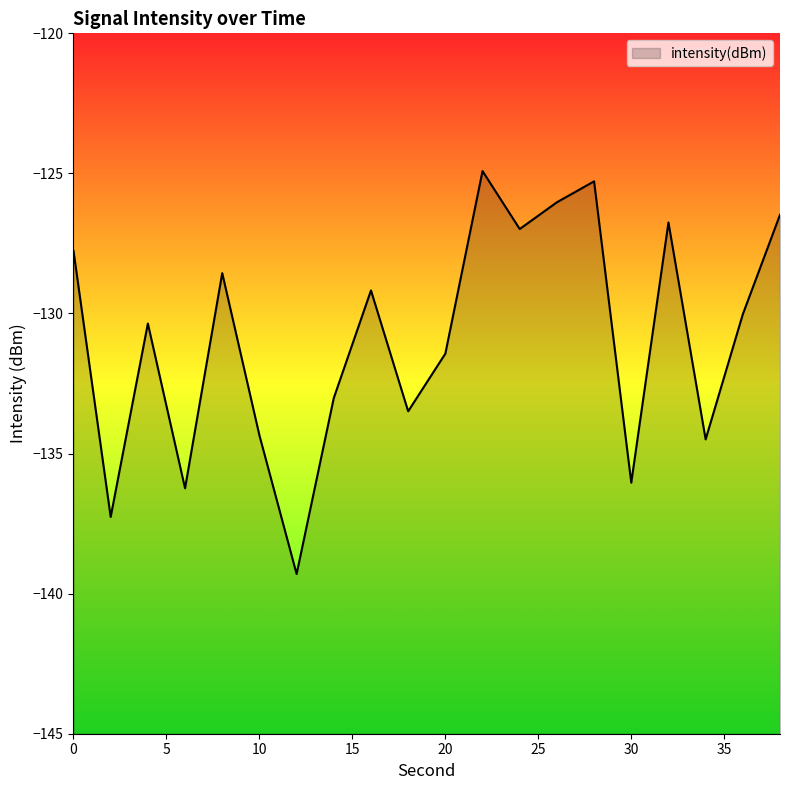

Reading left to right, list all the values displayed in this chart.

-127.8	-137.3	-130.4	-136.2	-128.6	-134.3	-139.3	-133.0	-129.2	-133.5	-131.4	-124.9	-127.0	-126.0	-125.3	-136.0	-126.8	-134.5	-130.0	-126.5